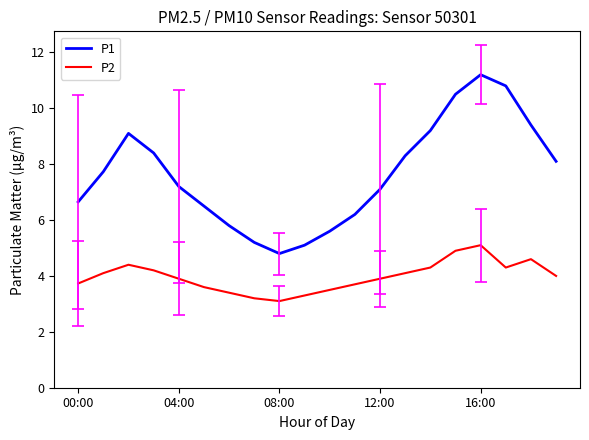

Which series has the largest range (max minus min)?

P1